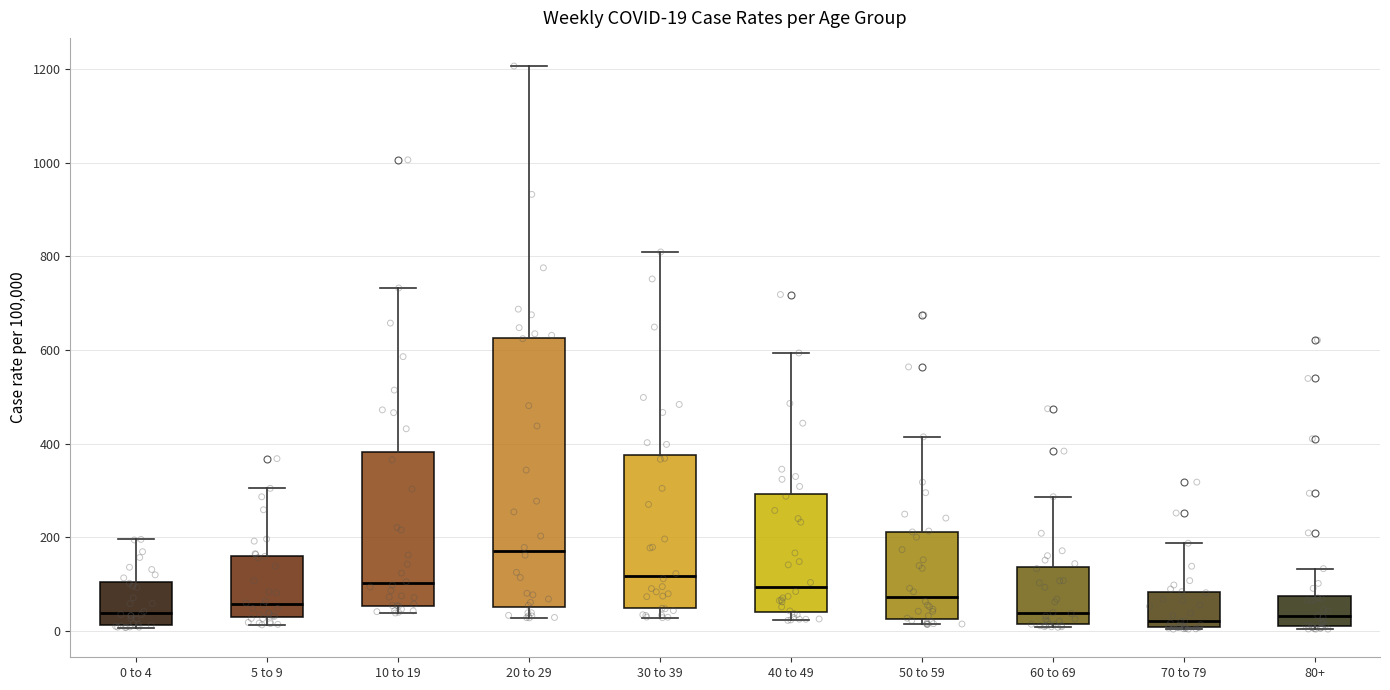

Which box has the highest median line?

20 to 29